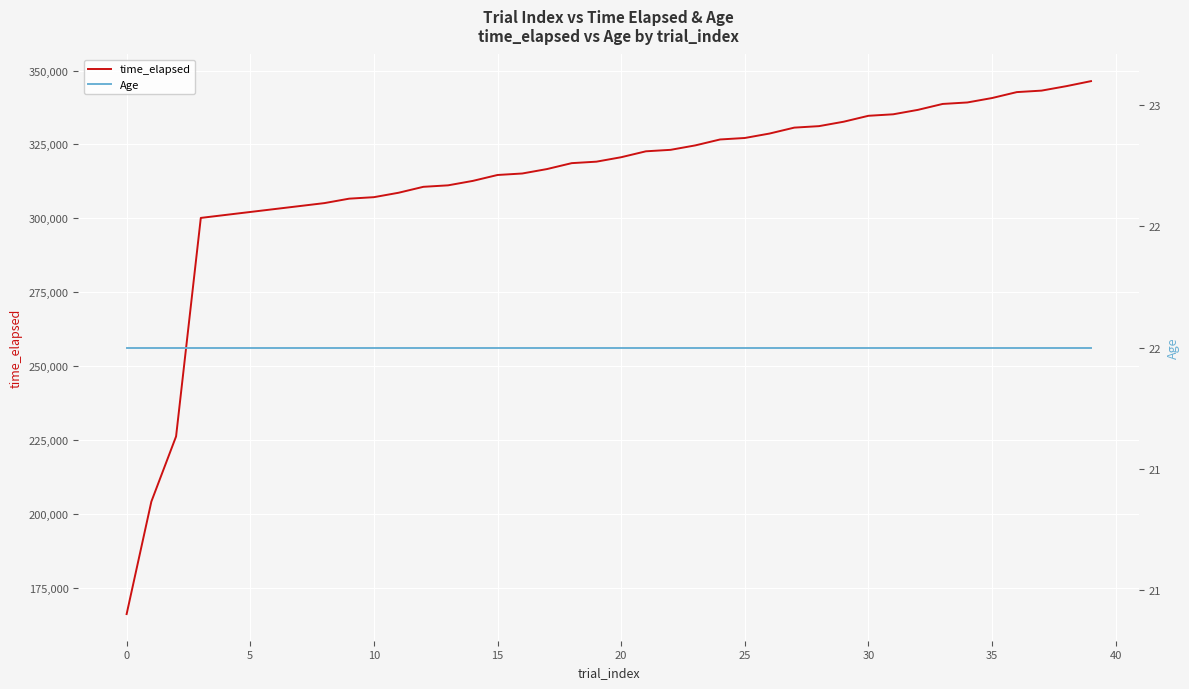

What is the average value of the Age series?

22